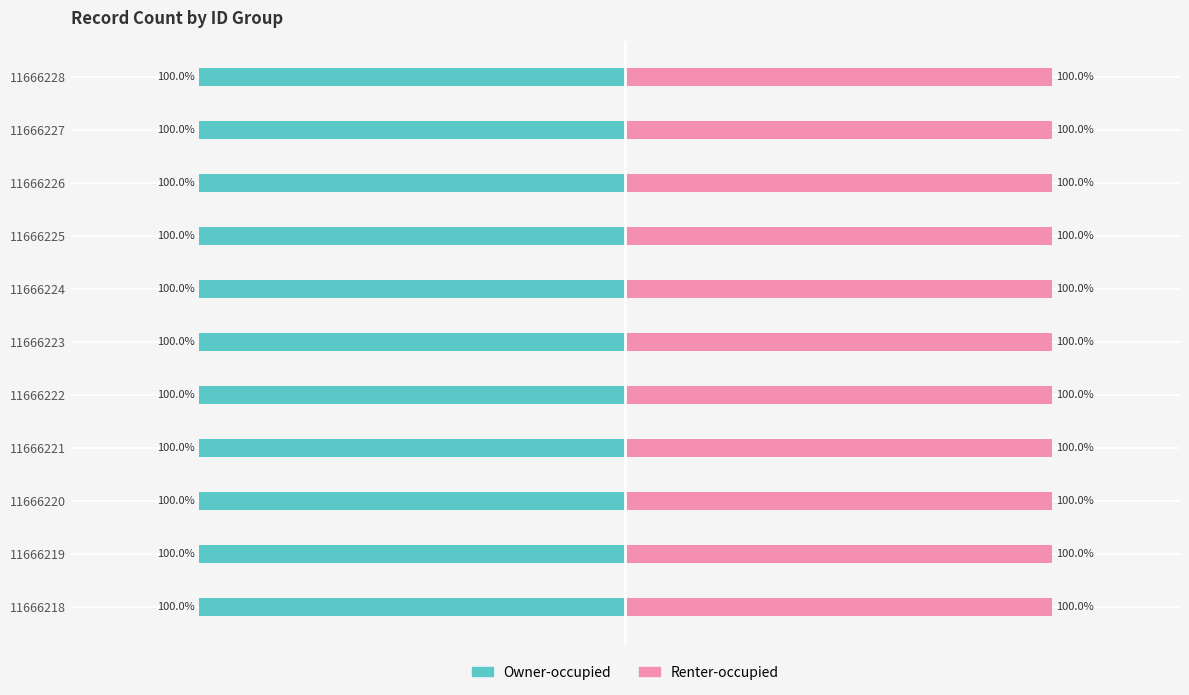

True or false: Renter-occupied has a value of 1.6 at 11666218.

False